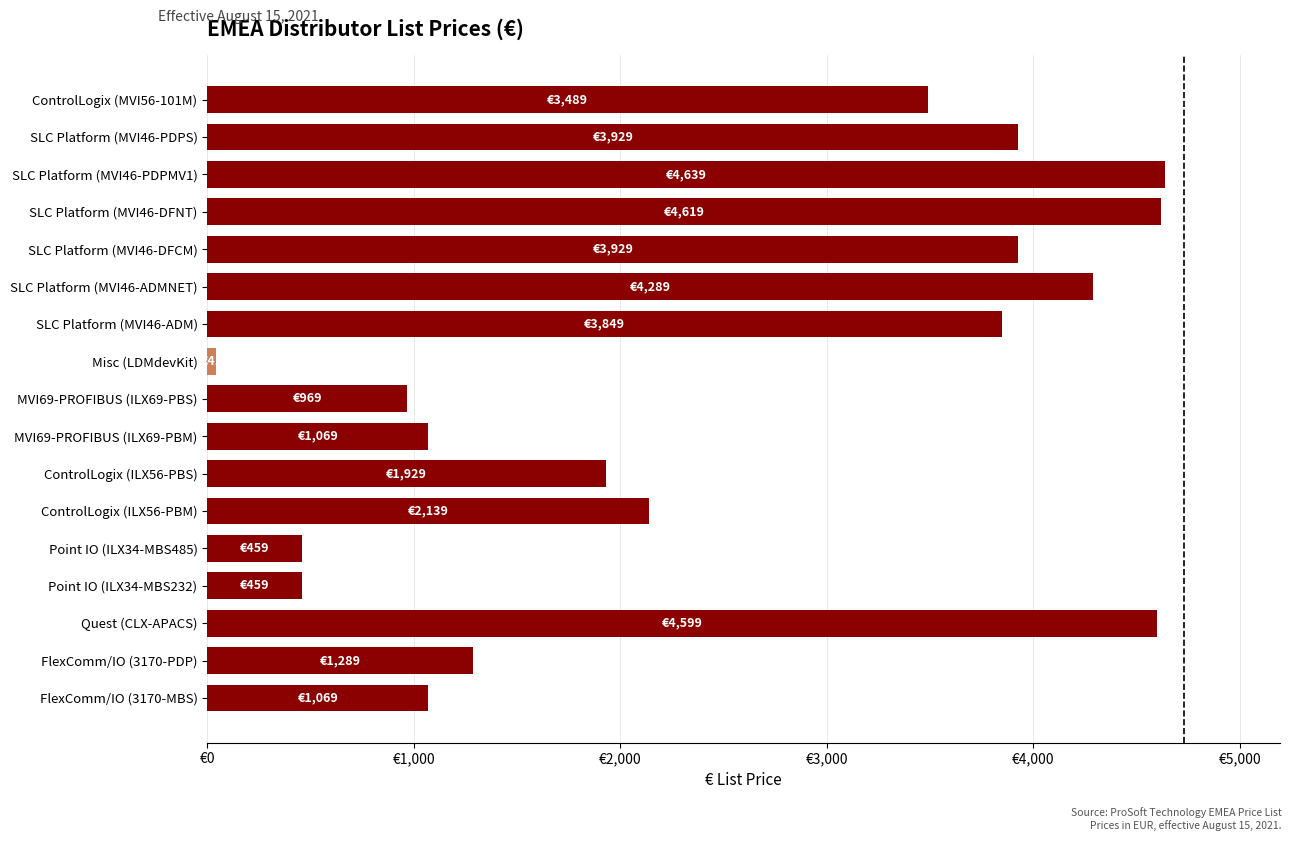

Does the chart contain any negative values?

No